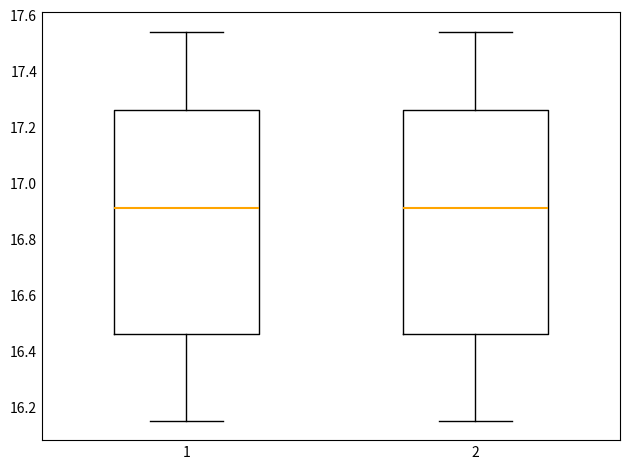

Reading left to right, transcribe this box plot: for each box, give where its median line is, the range the box spans, and where its two whiskers end, as read against the y-axis. The values are not printed on the chart, so give them approximately, as read against the axis.

1: median 16.92, box 16.46 to 17.26, whiskers 16.16 to 17.54
2: median 16.92, box 16.46 to 17.26, whiskers 16.16 to 17.54